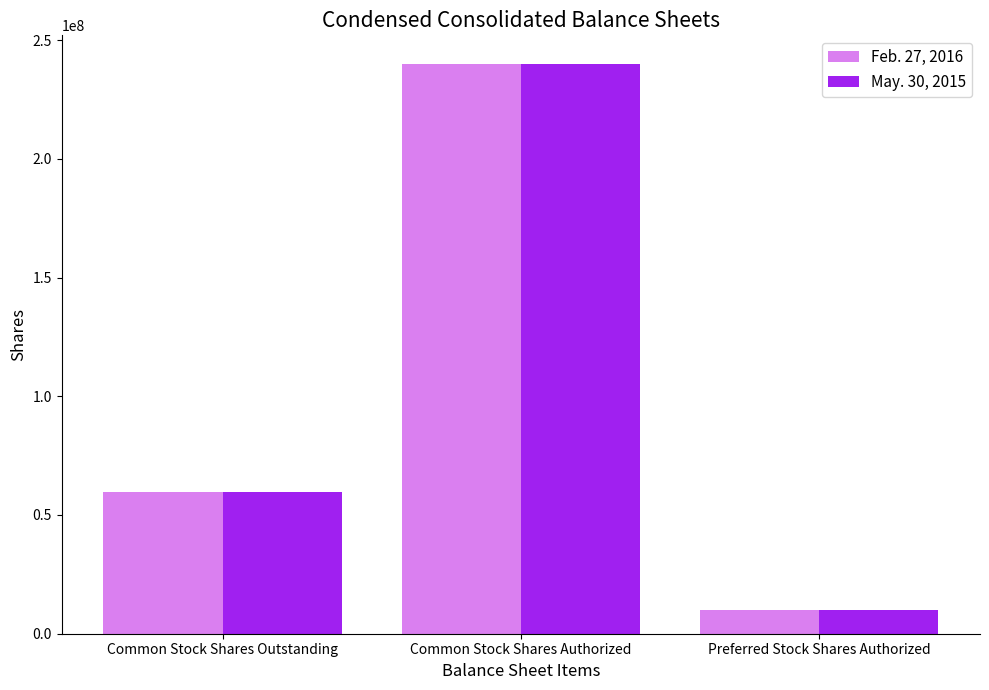

How many series are shown in this chart?

2